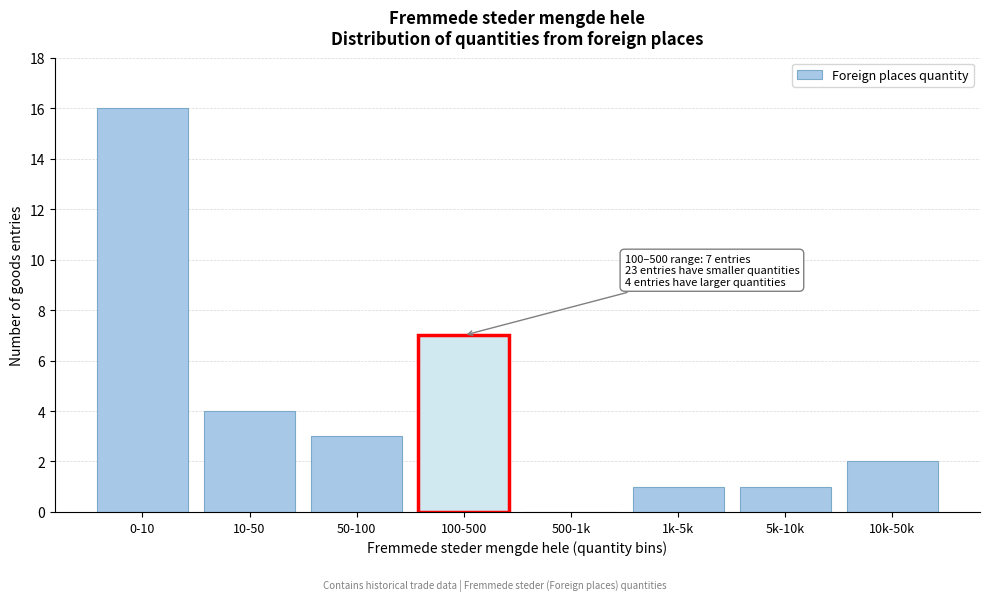

Reading right to left, what are all the values shown in this chart?

10k-50k=2	5k-10k=1	1k-5k=1	500-1k=0	100-500=7	50-100=3	10-50=4	0-10=16